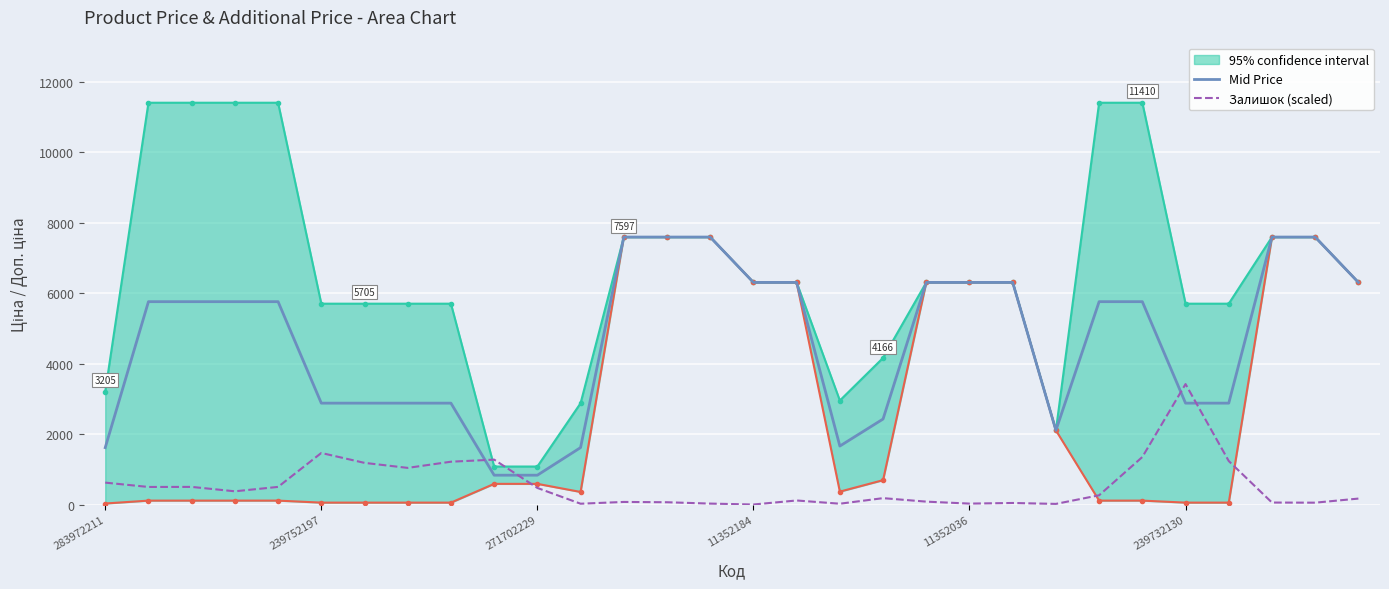

The Залишок (scaled) series shows 79.4 at 16. True or false?

False